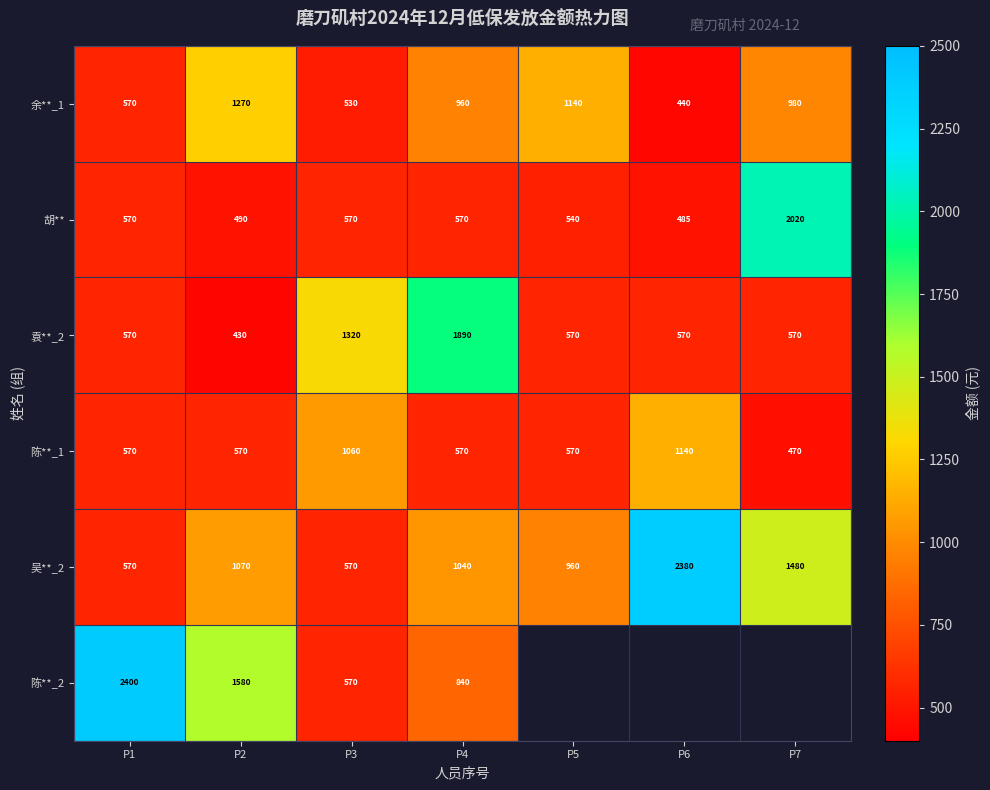

The 胡** series shows 570 at P4. True or false?

True